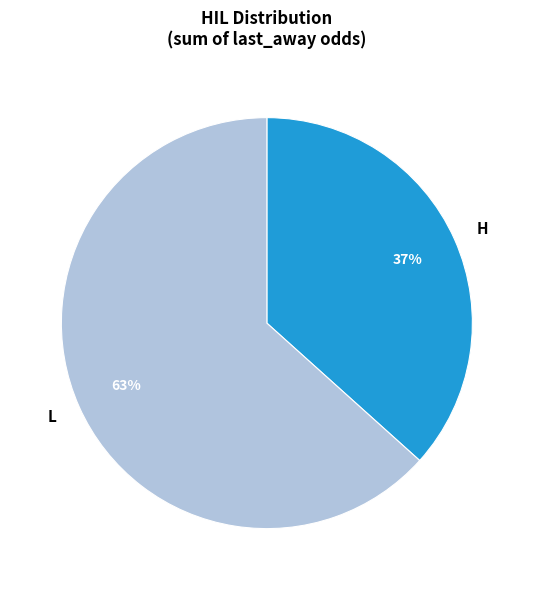

To the nearest percent, what is the average slice percentage?

50%